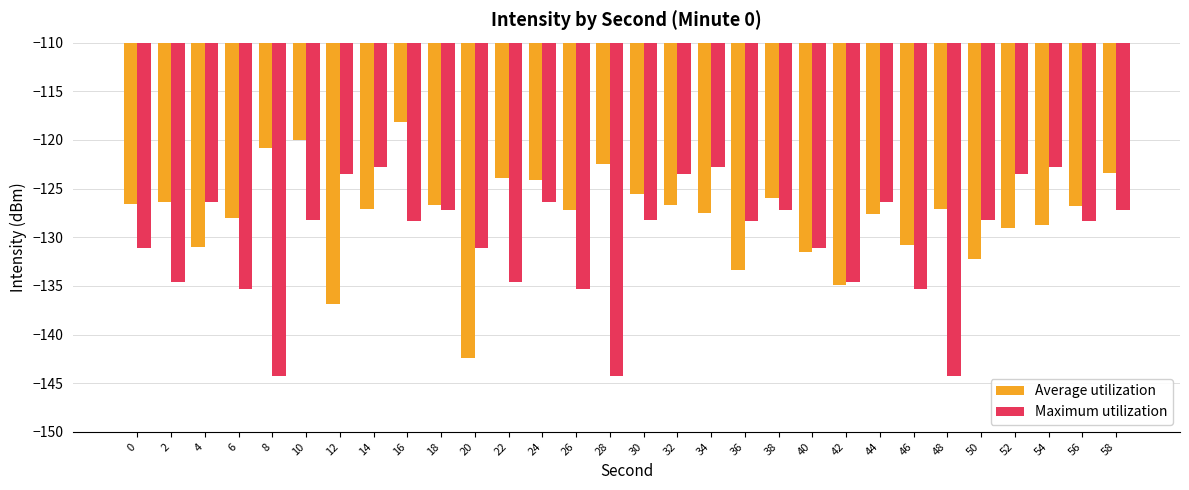

What is the smallest value displayed?

-144.3